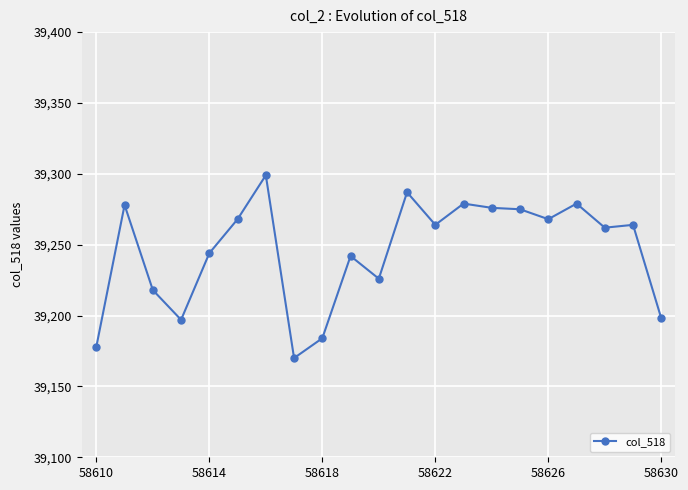

True or false: there are more than 1 points higher than both neighbors.

True